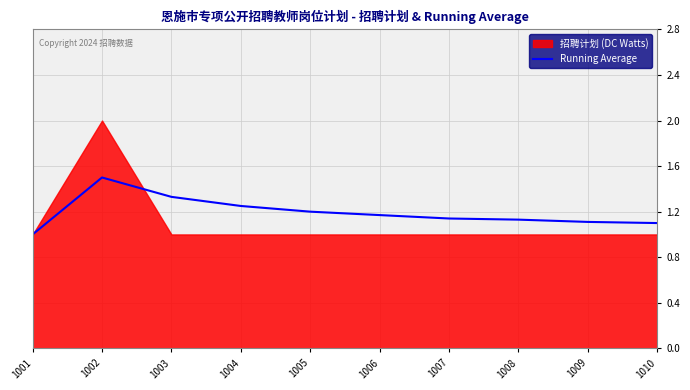

At which label does Running Average reach its peak?

1002